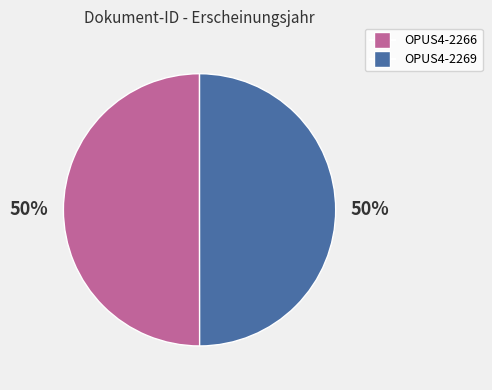

To the nearest percent, what portion does OPUS4-2269 represent?

50%